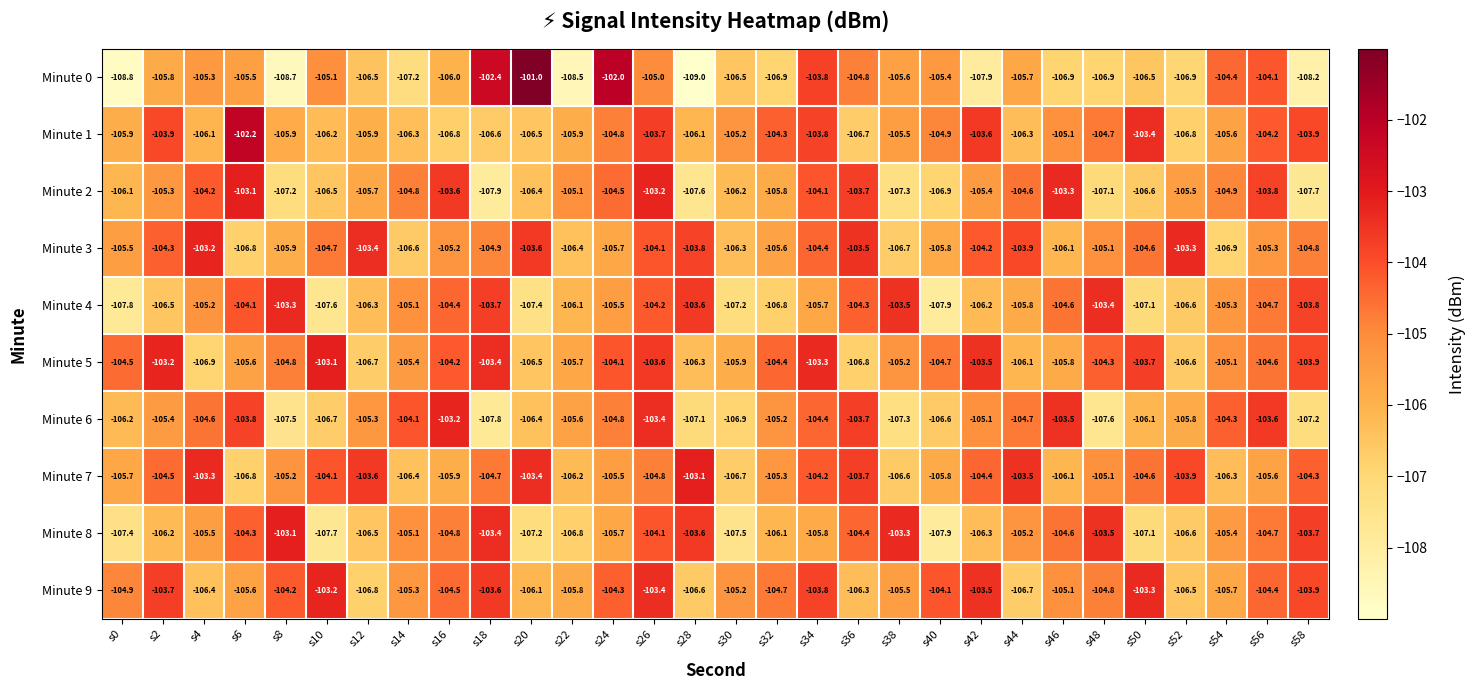

What is the total value across all series at s50?

-1053.0